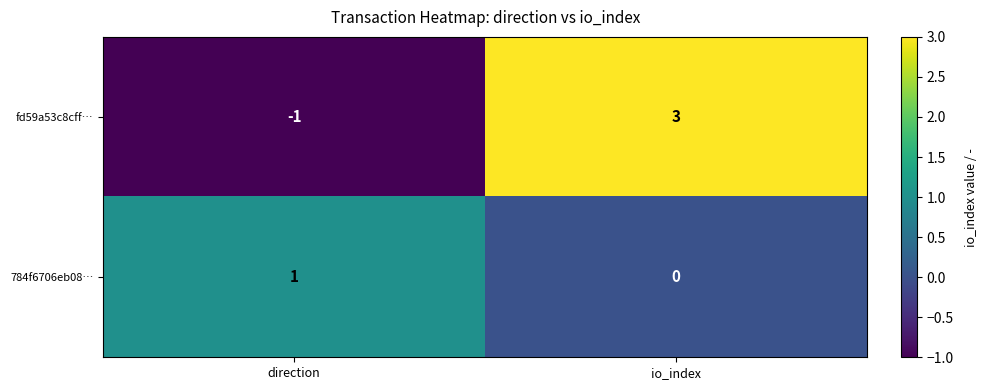

What is the difference between the fd59a53c8cff… values at io_index and direction?

4